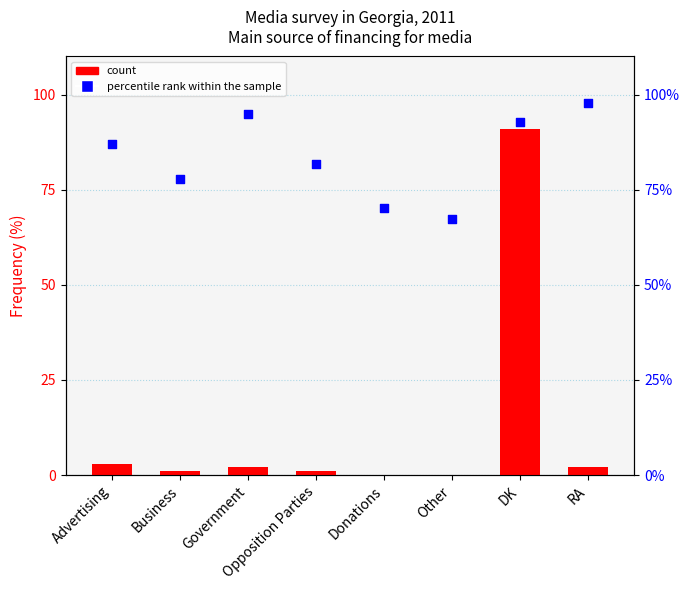

At how many categories does at least one series exceed 67?

8